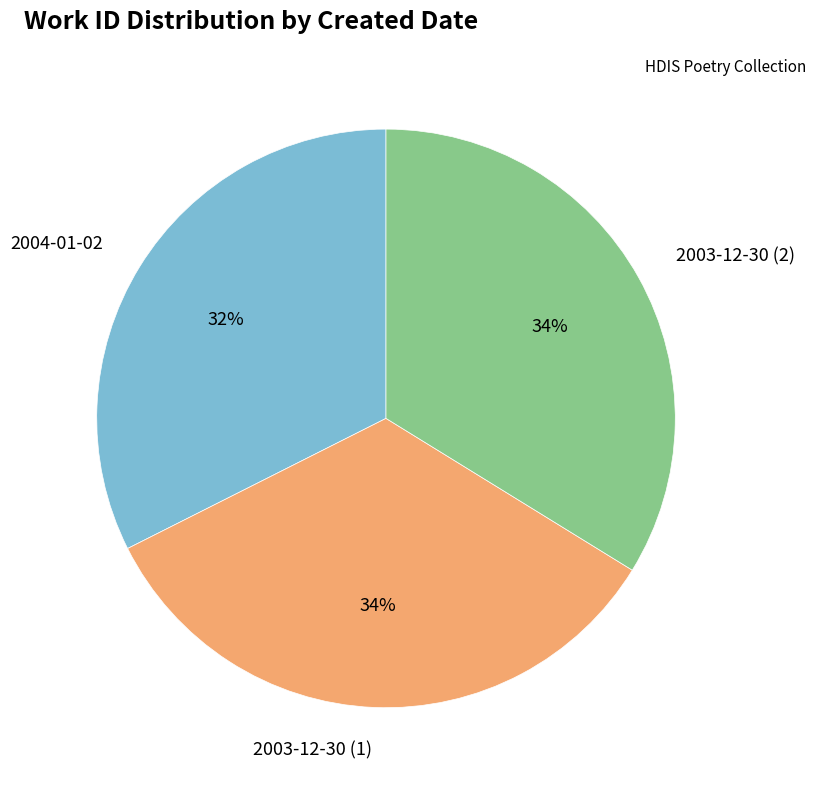

Combined, do 2003-12-30 (2) and 2004-01-02 account for over 50%?

Yes